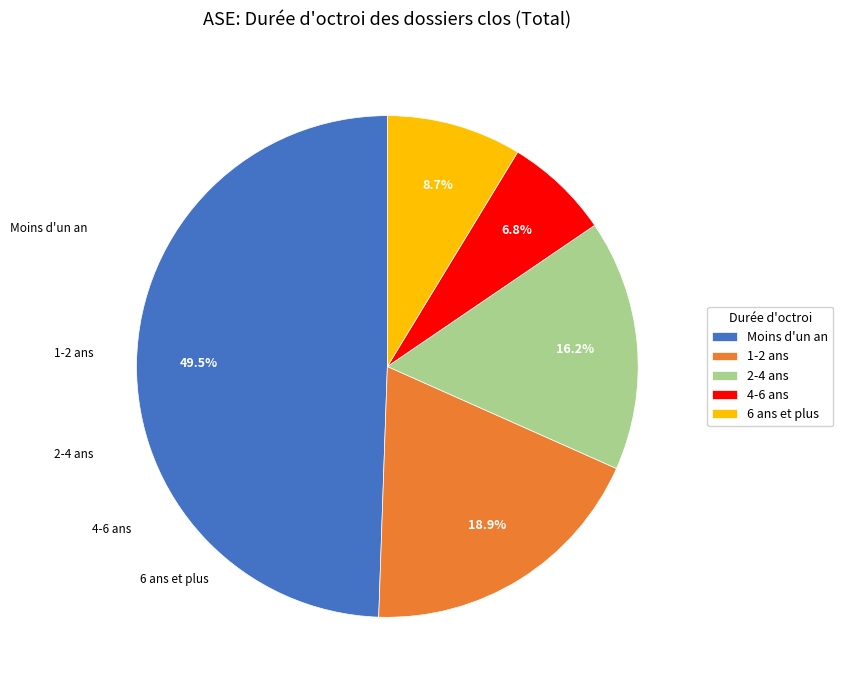

What is the smallest slice in the pie chart?

4-6 ans